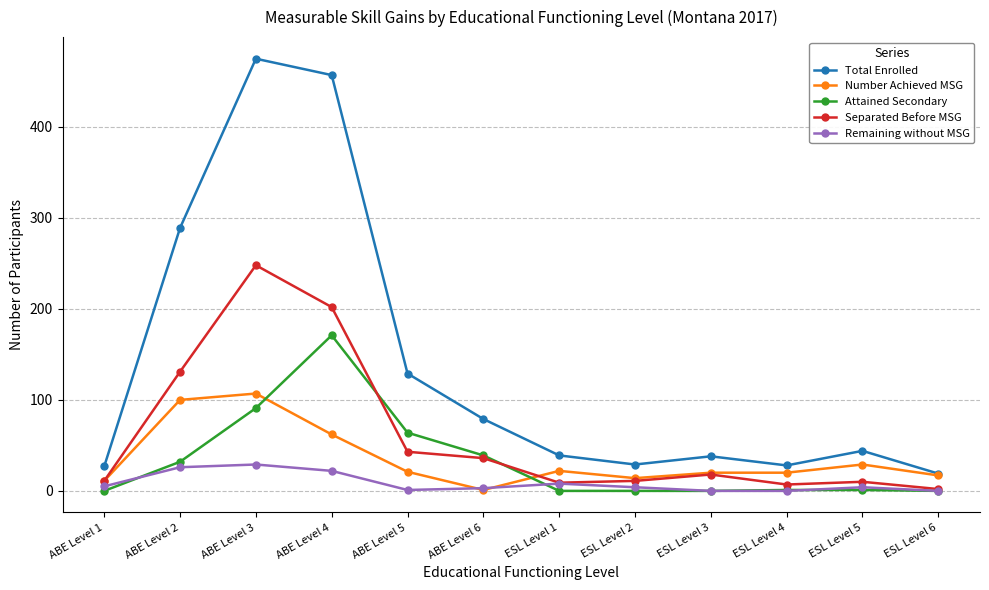

What are all the series names shown in the legend?

Total Enrolled, Number Achieved MSG, Attained Secondary, Separated Before MSG, Remaining without MSG